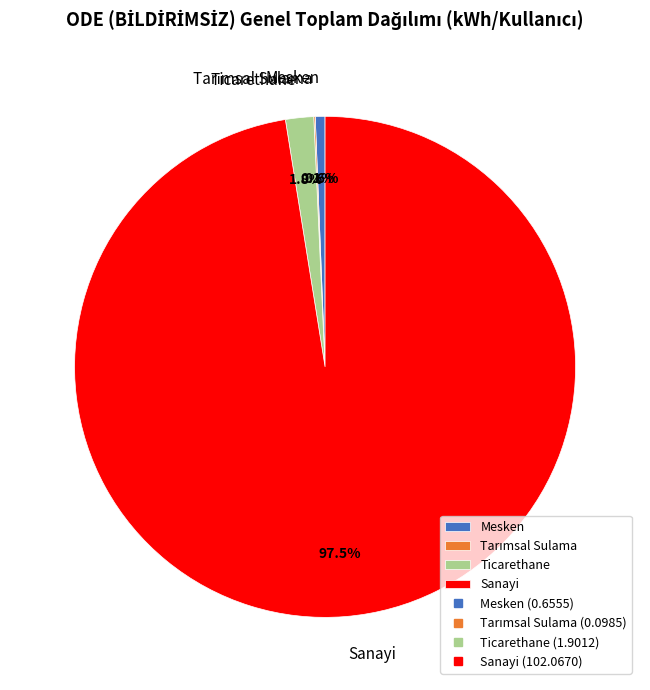

Is Sanayi the majority of the pie?

Yes